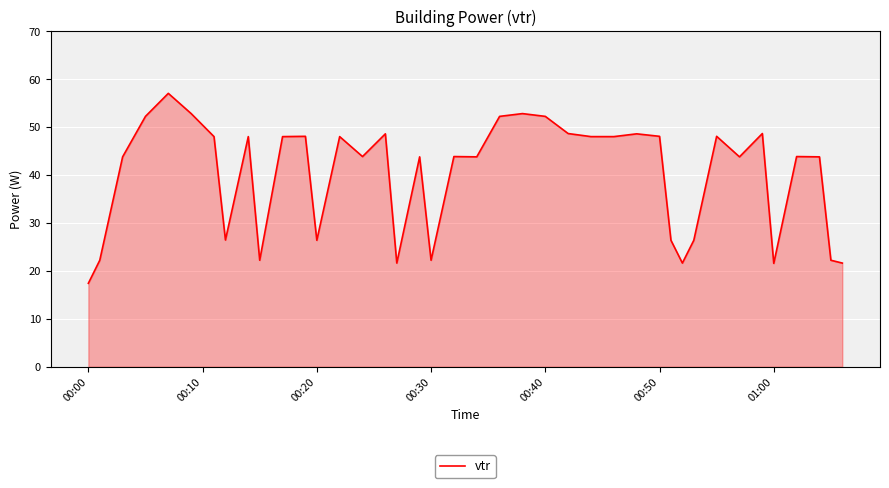

What is the minimum value shown in the chart?

17.4